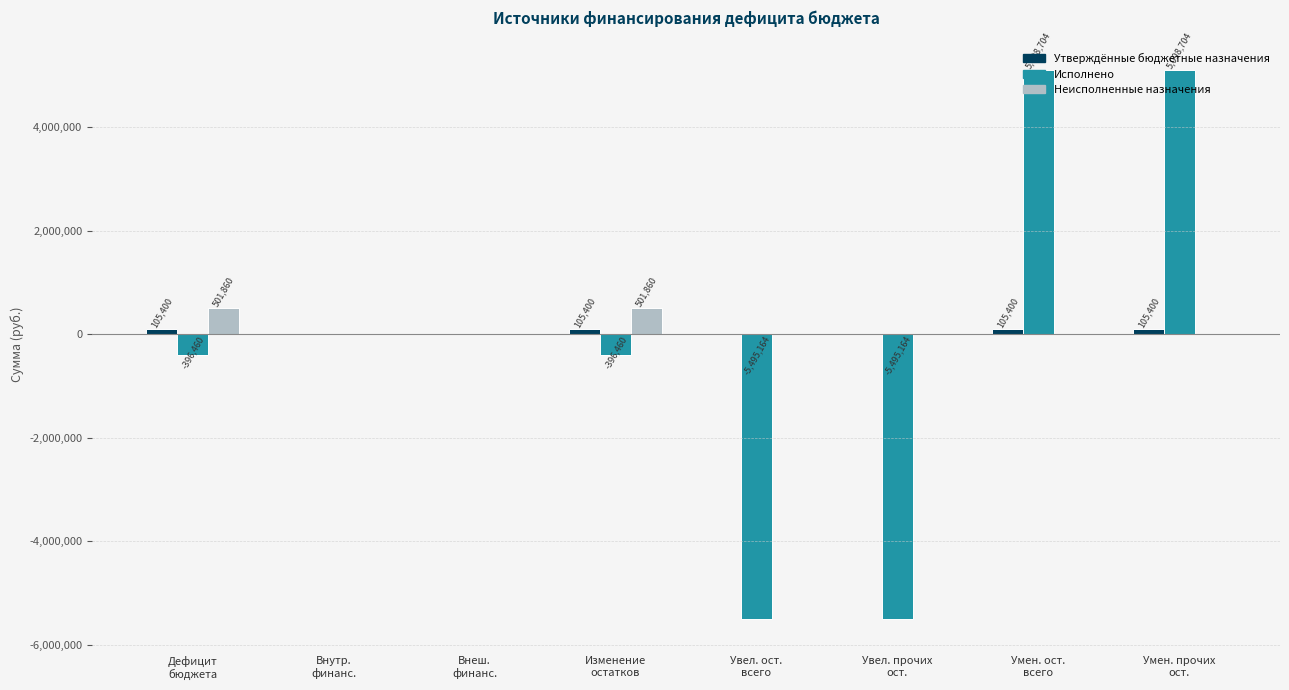

What is the maximum value shown in the chart?

5098703.6